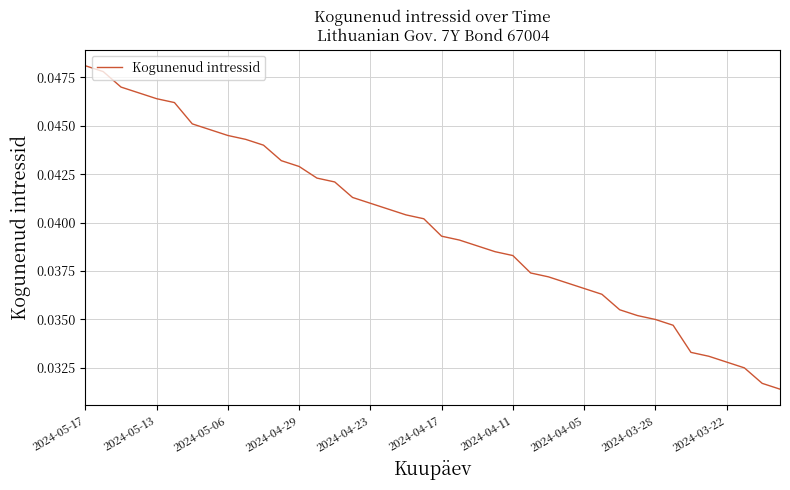

True or false: there are more than 0 points higher than both neighbors.

False